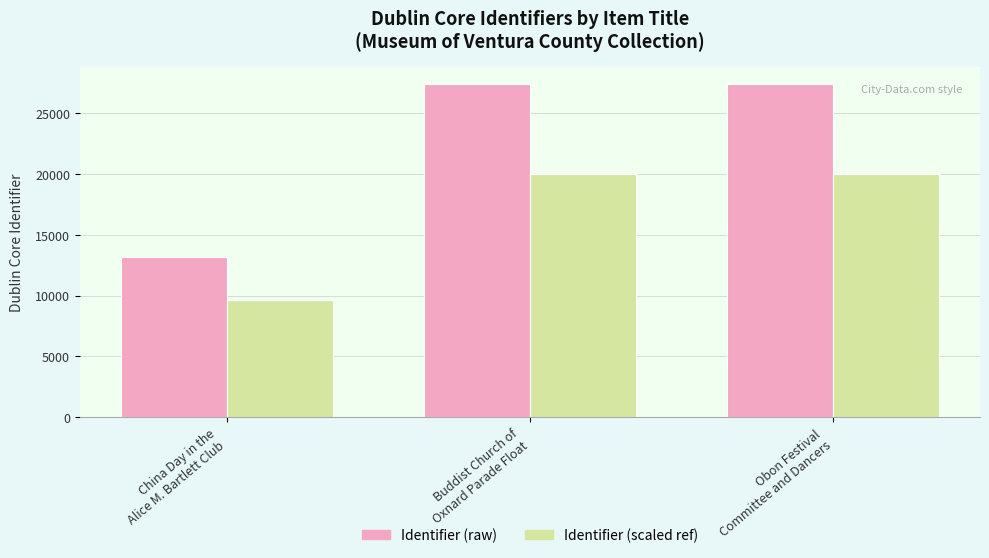

Is it true that Identifier (scaled ref) equals 14435.9 at China Day in the
Alice M. Bartlett Club?

False